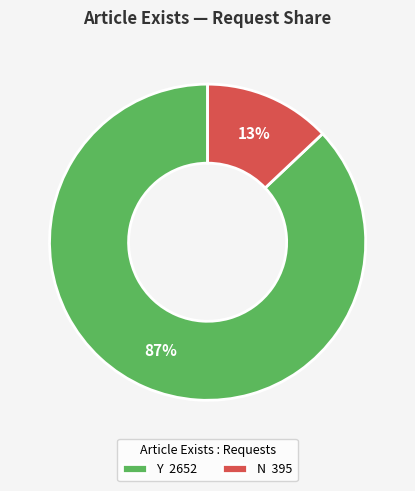

To the nearest percent, what is the average slice percentage?

50%